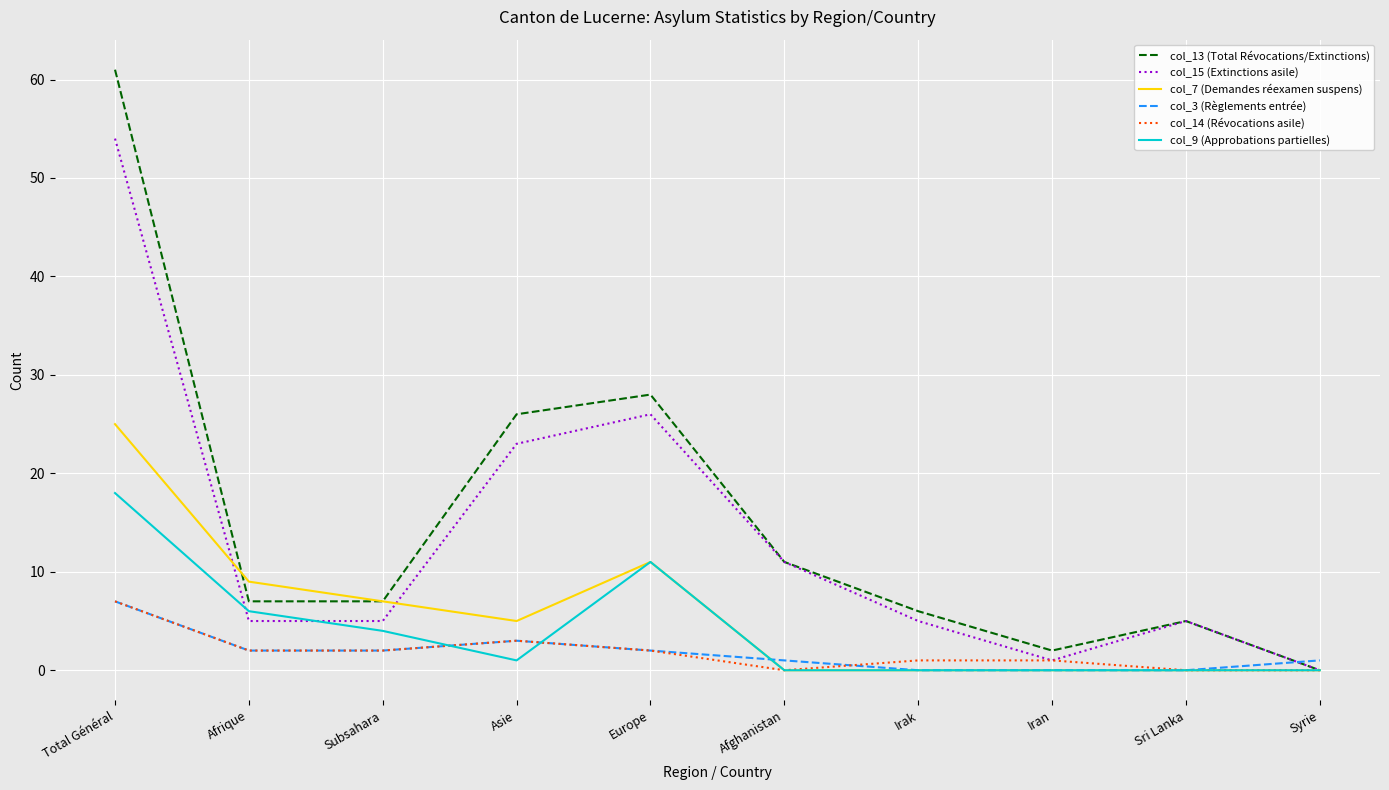

Which series has the largest total across all categories?

col_13 (Total Révocations/Extinctions)